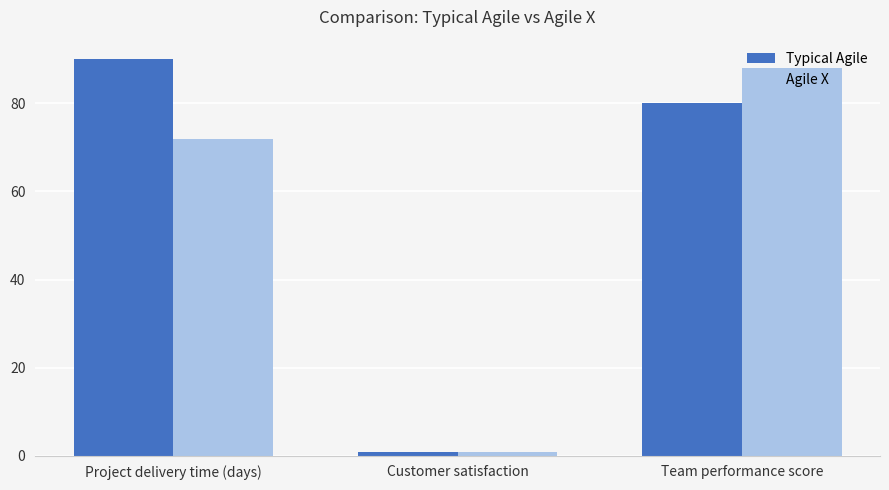

The value of Typical Agile at Project delivery time (days) is 90.0. True or false?

True